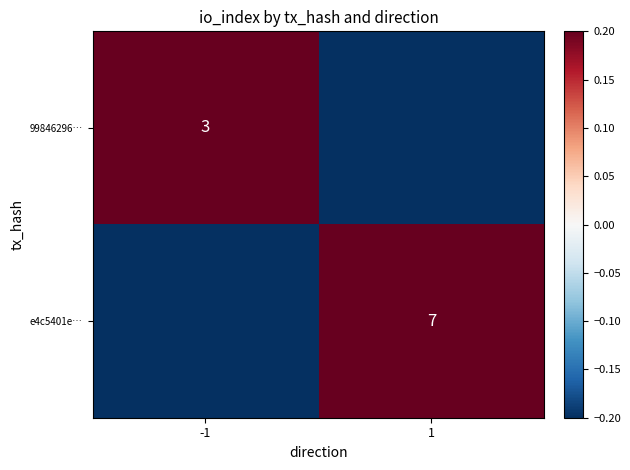

What is the spread (max minus min) of values at 1?

7.0